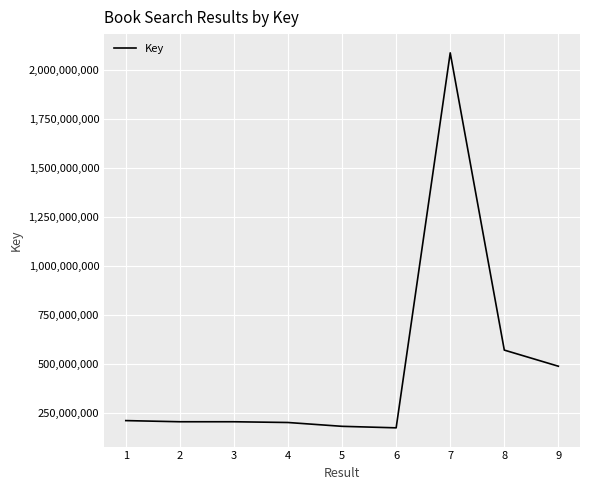

The chart shows a value of 89311512 at 3. True or false?

False